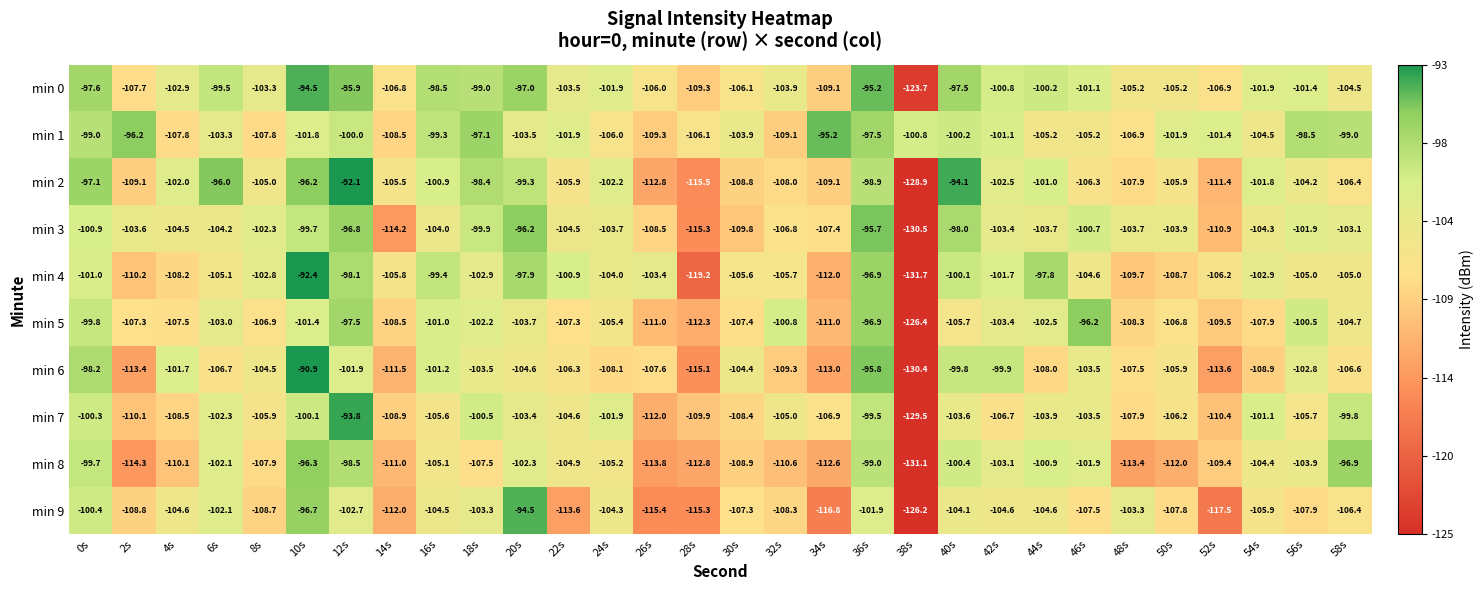

True or false: min 1 has a value of -106.0 at 24s.

True